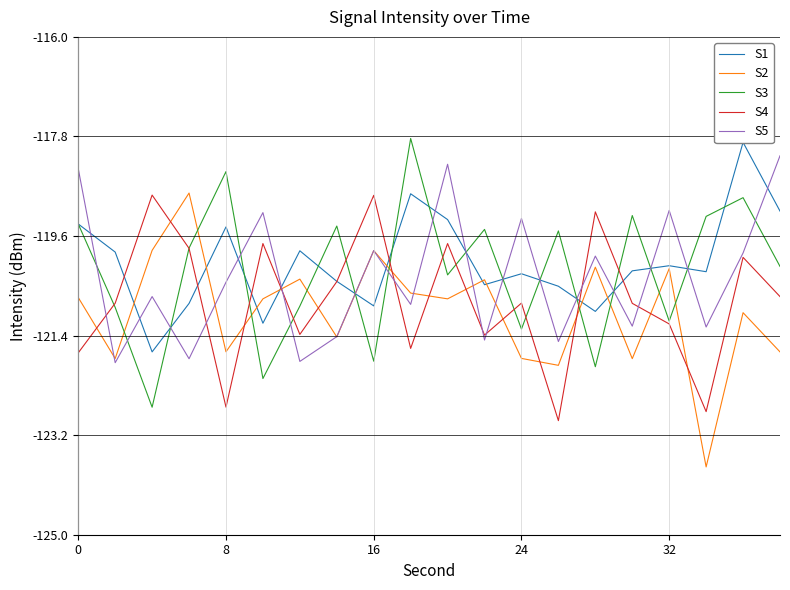

What is the maximum value for S3?

-117.8